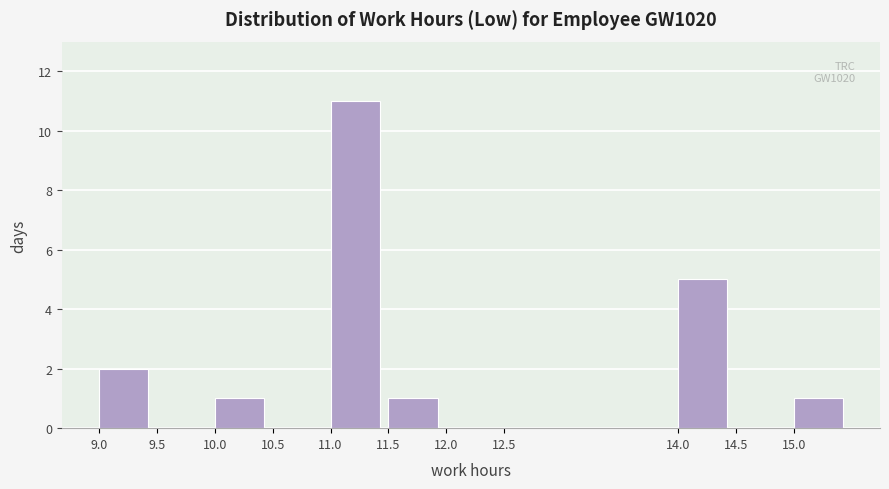

Over which range of the x-axis is the bar tallest?

11.0 to 11.5